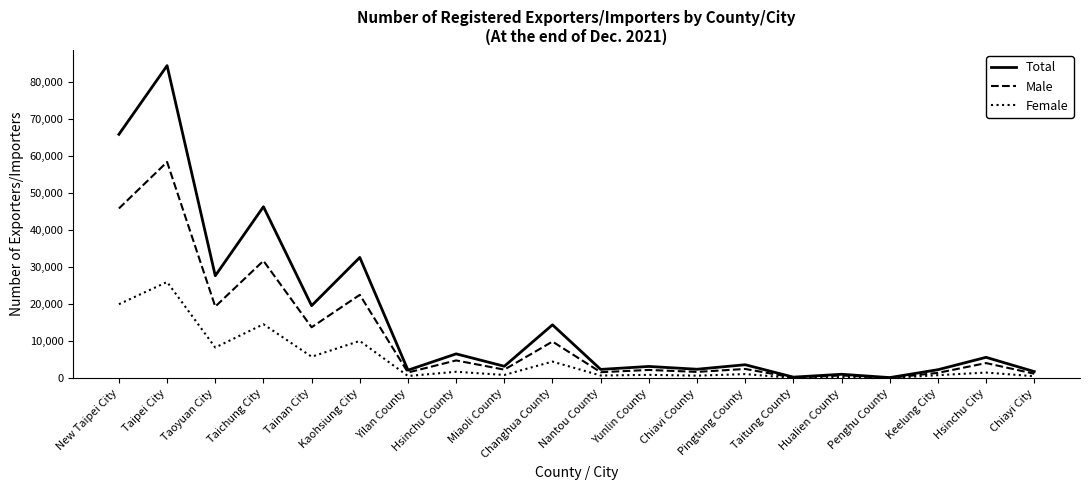

Where is Male nearest to the value 29302?

Taichung City